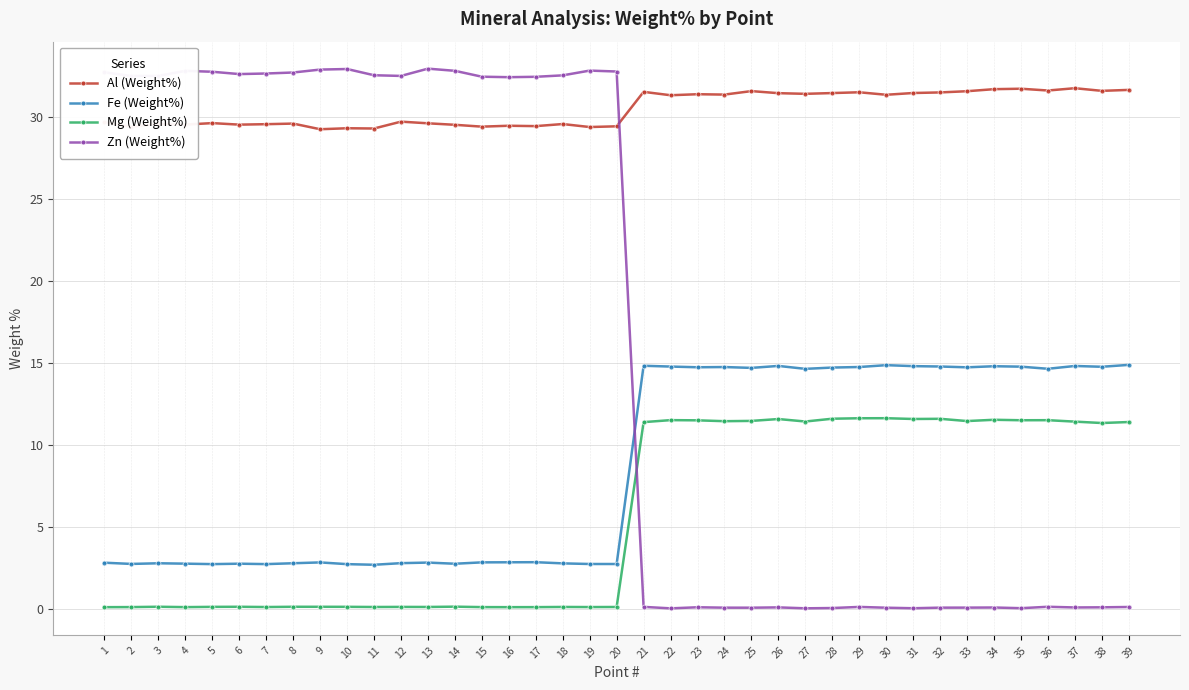

True or false: Fe (Weight%) has more than 2 points higher than both neighbors.

True